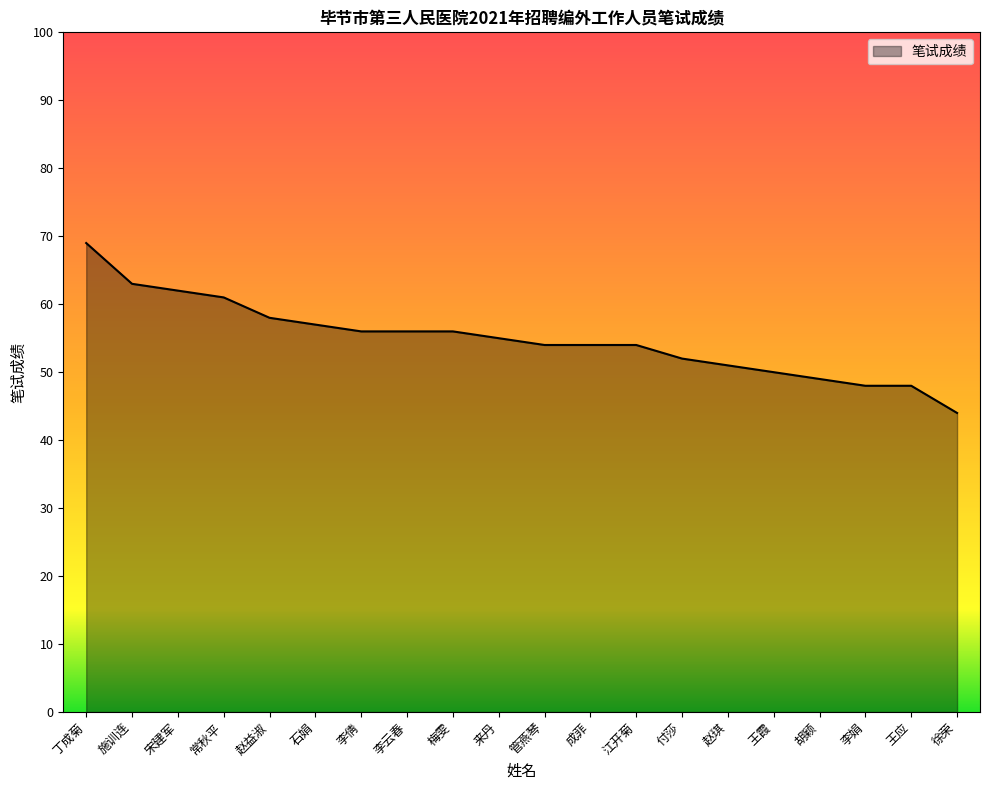

What is the sum of the values at 江开菊 and 付莎?

106